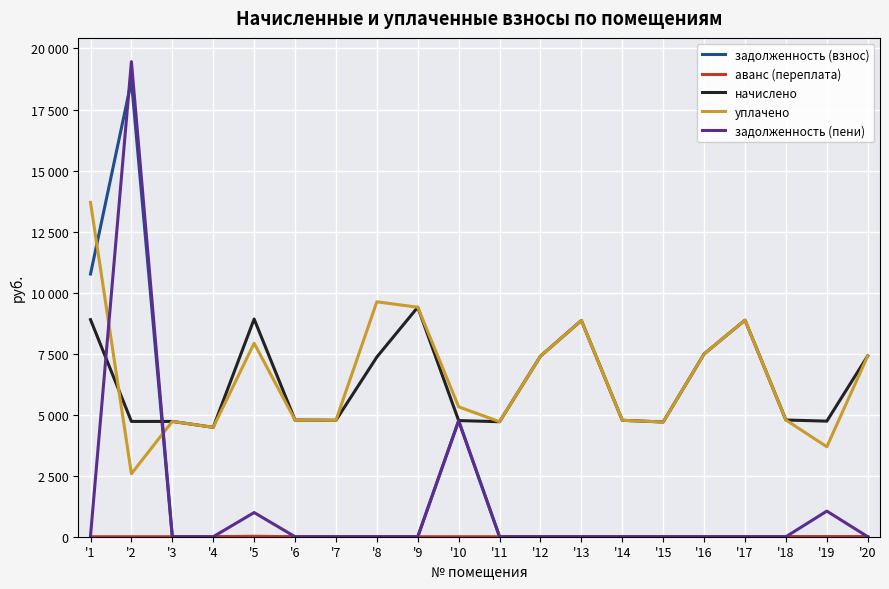

Where is the first local maximum for задолженность (взнос)?

'2